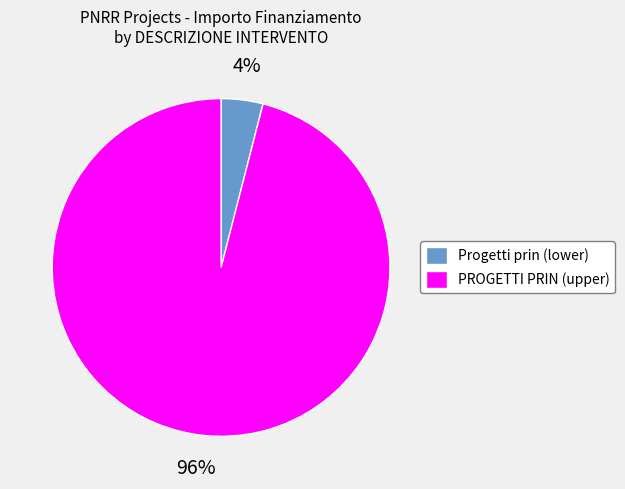

Do Progetti prin (lower) and PROGETTI PRIN (upper) together represent more than half of the pie?

Yes